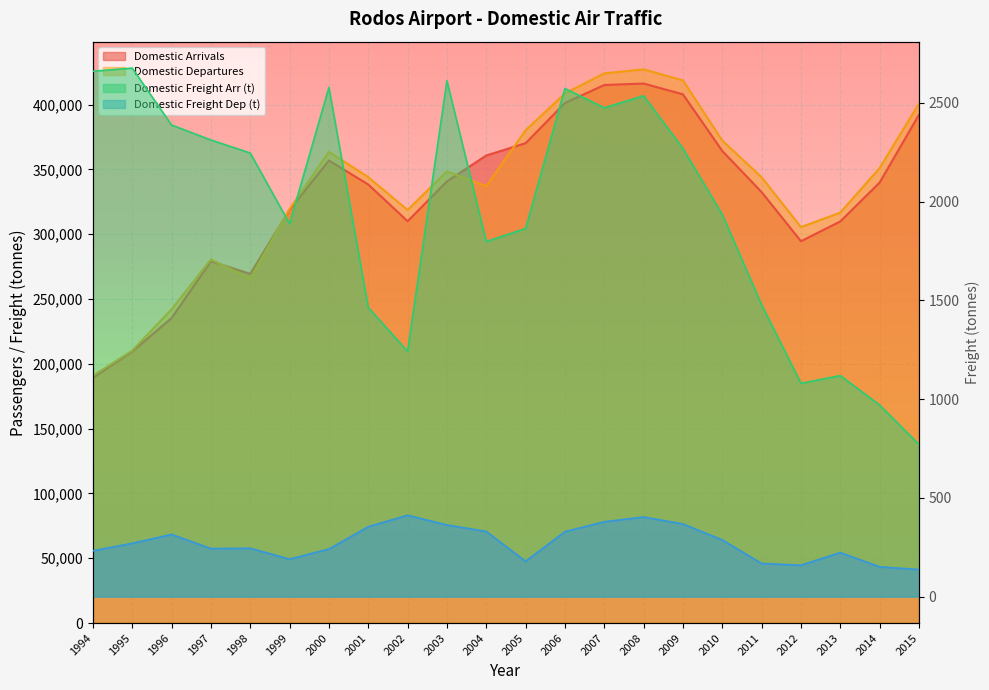

What is the average value of the Domestic Freight Arr series?

1952